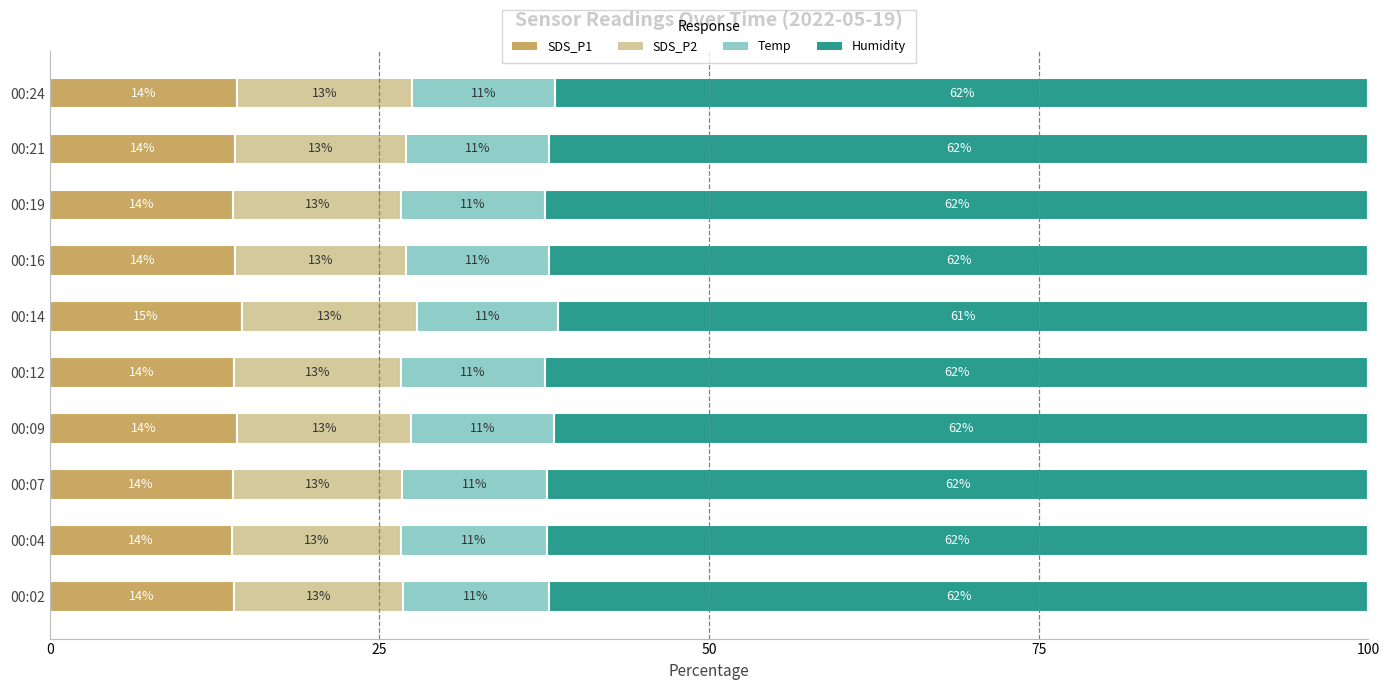

Is it true that SDS_P1 equals 14.2 at 00:24?

True